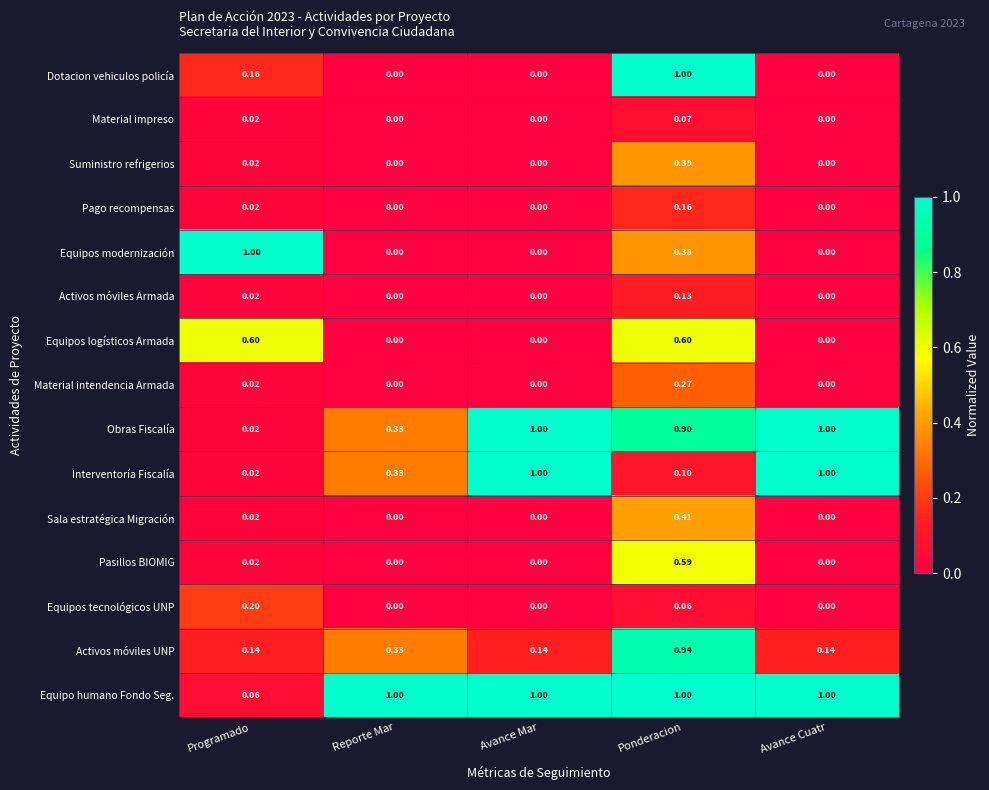

Which series has the largest total across all categories?

Equipo humano Fondo Seg.